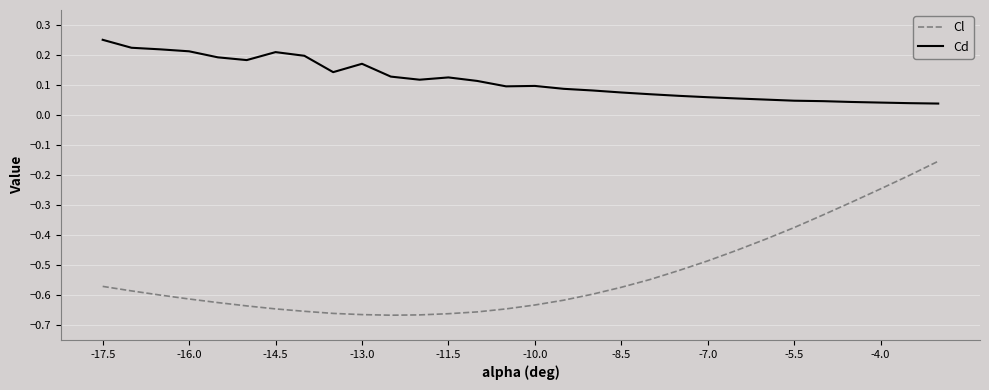

Rank the series by their maximum value, from lowest to highest.

Cl, Cd